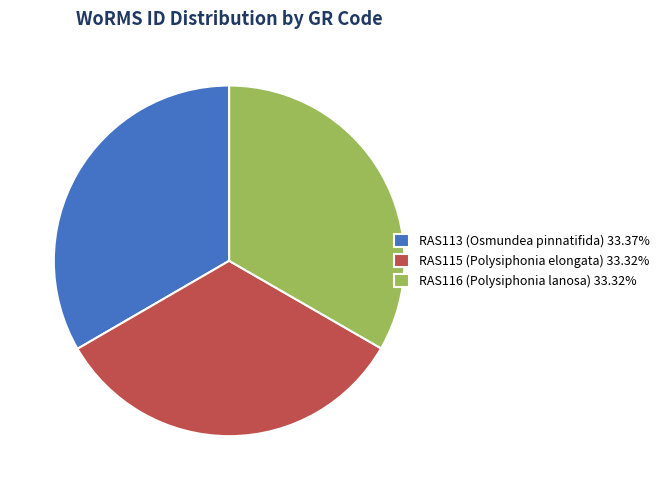

True or false: RAS115 accounts for 40% of the total.

False